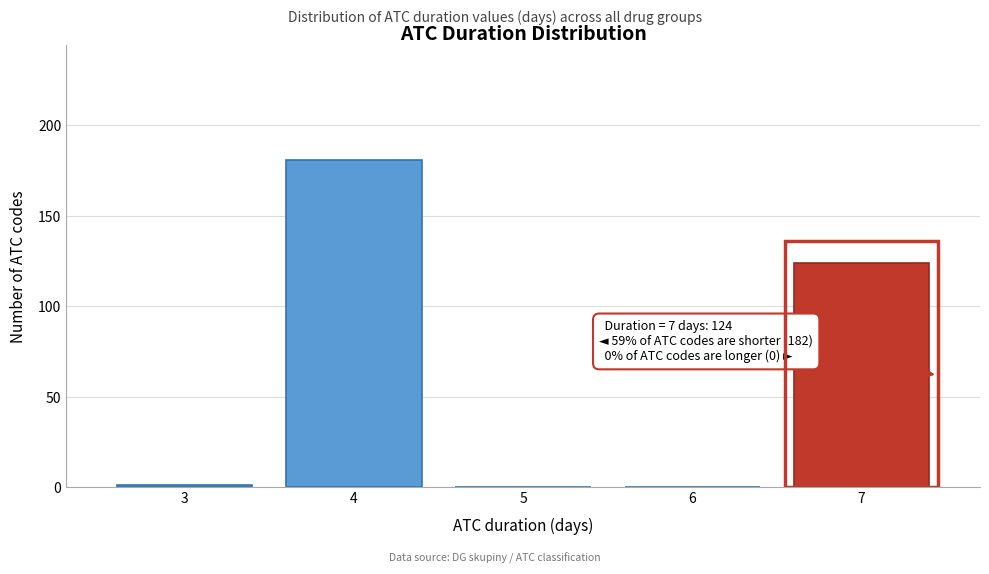

Over which range of the x-axis is the bar tallest?

3.5 to 4.5